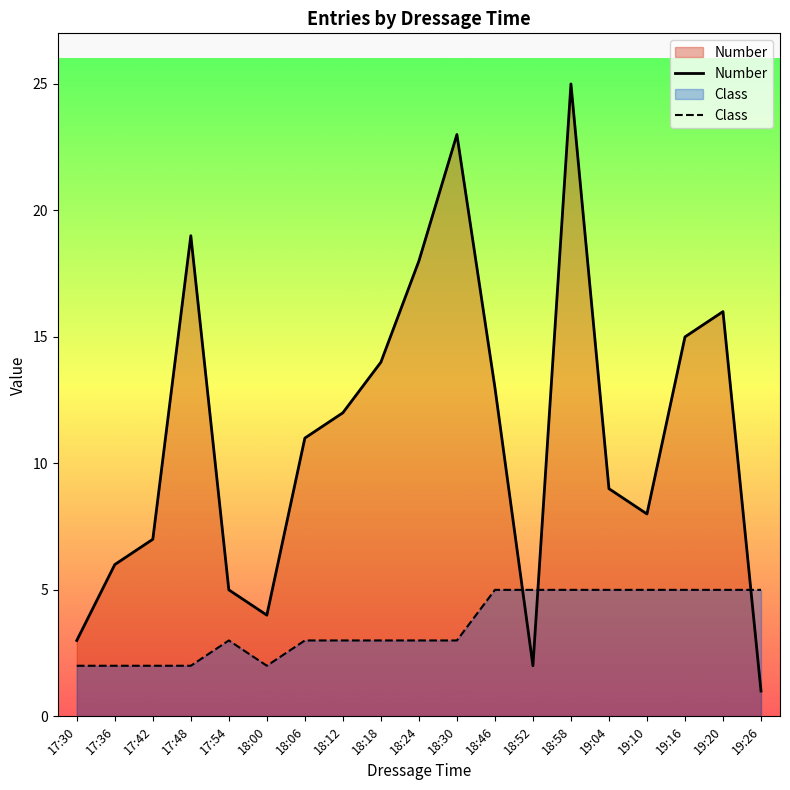

How many data points in Number are less than 11?

9